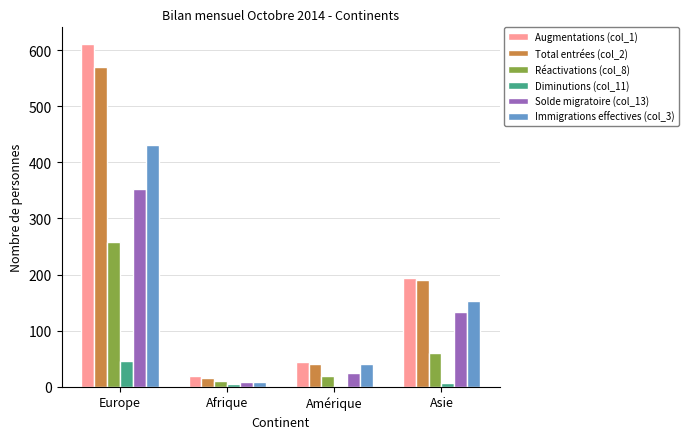

True or false: Augmentations (col_1) has a value of 339 at Europe.

False